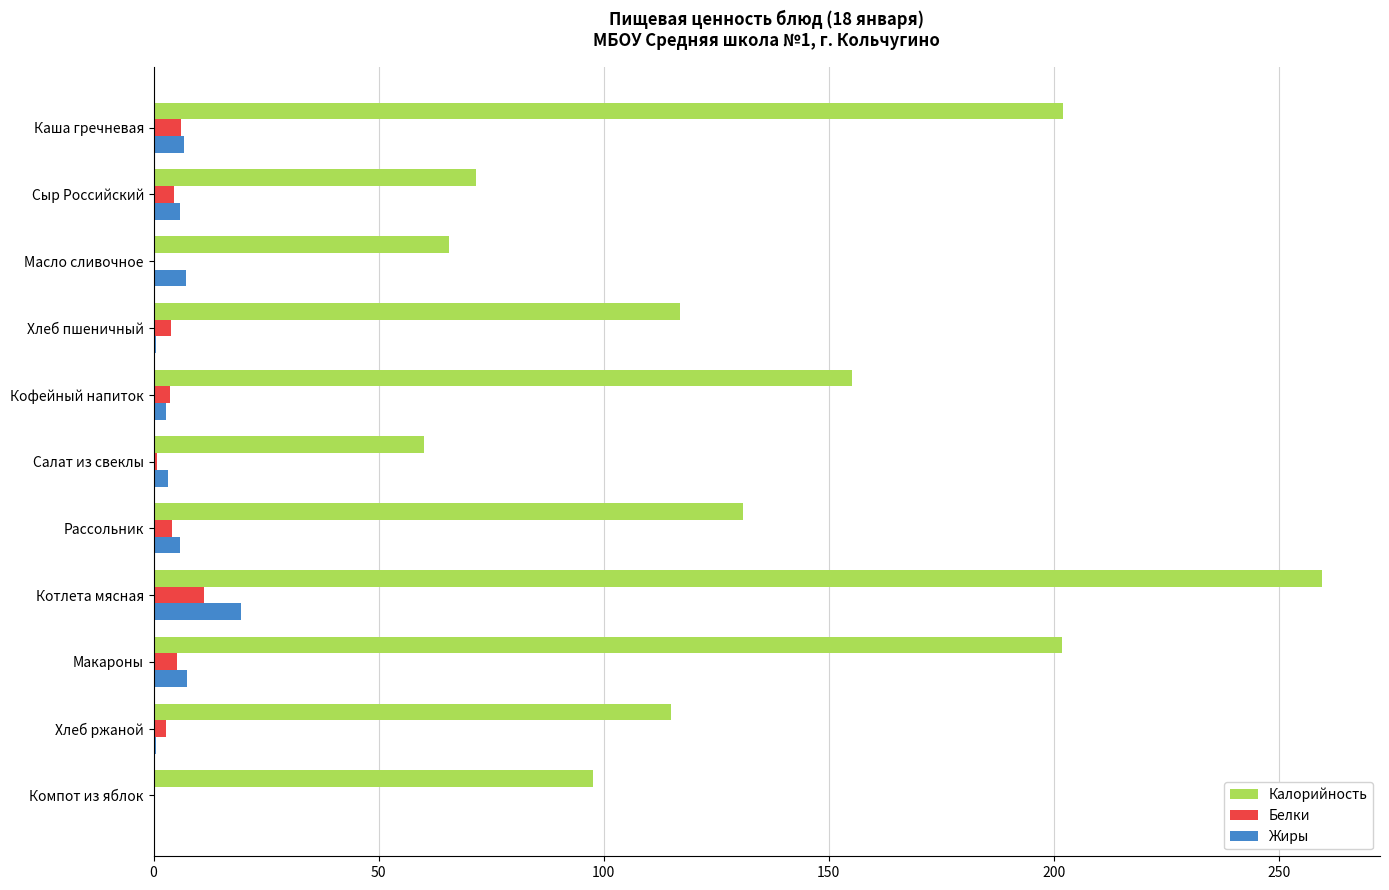

The value of Калорийность at Кофейный напиток is 205.2. True or false?

False